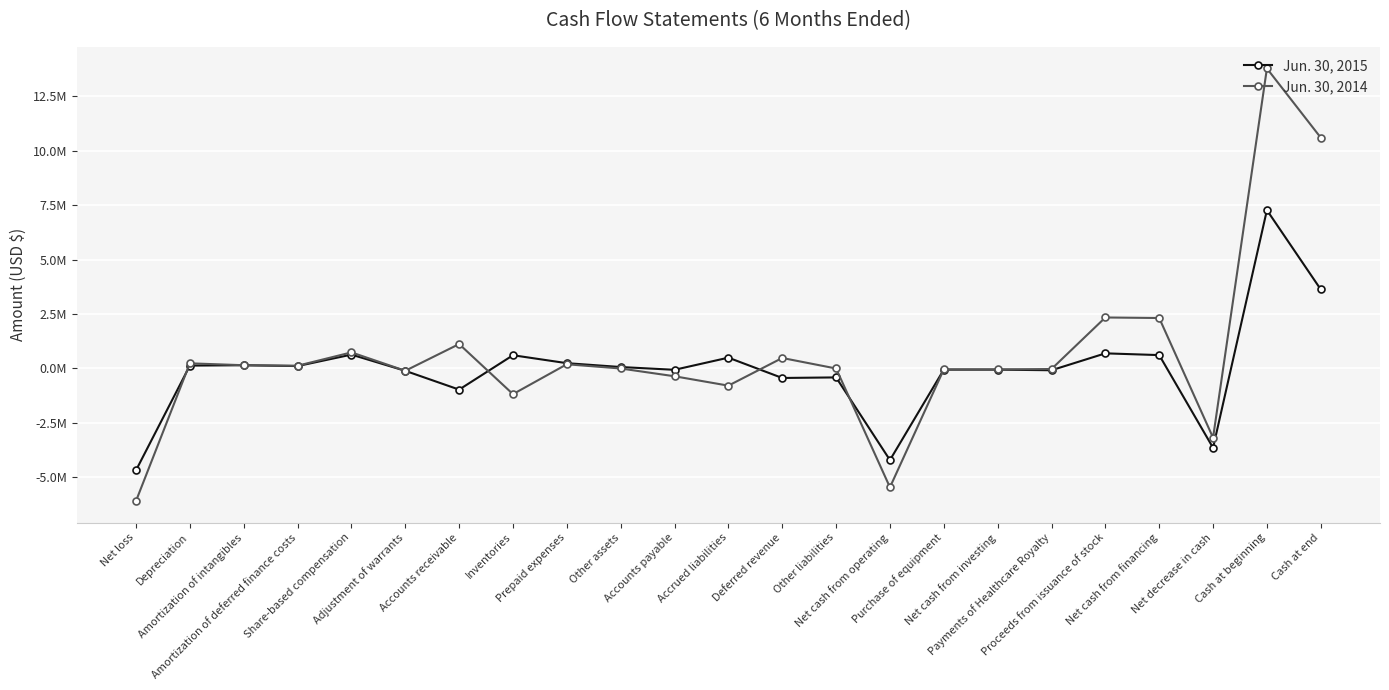

List the series in order of their peak value, lowest first.

Jun. 30, 2015, Jun. 30, 2014